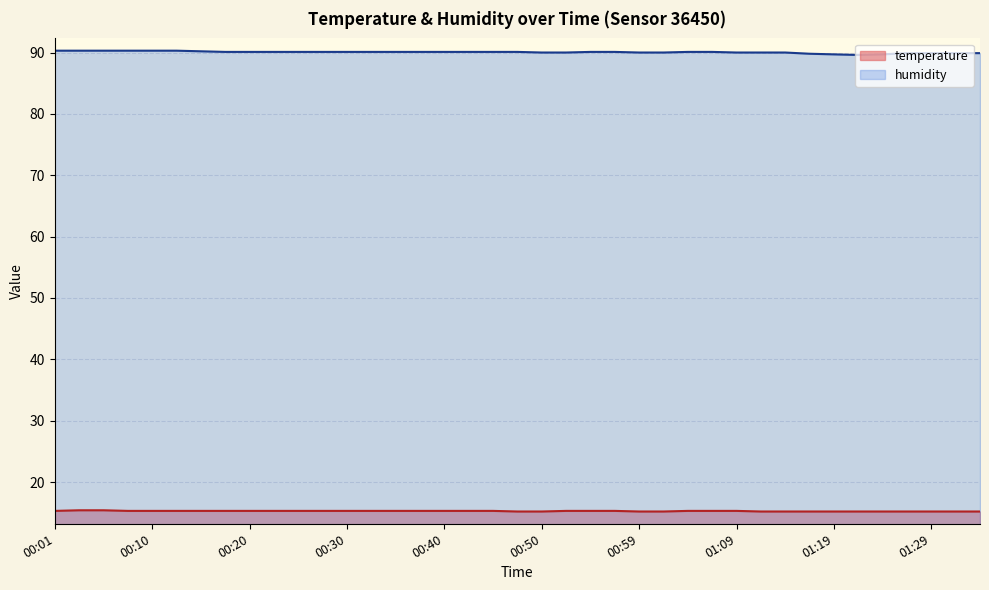

What is the maximum value for humidity?

90.3